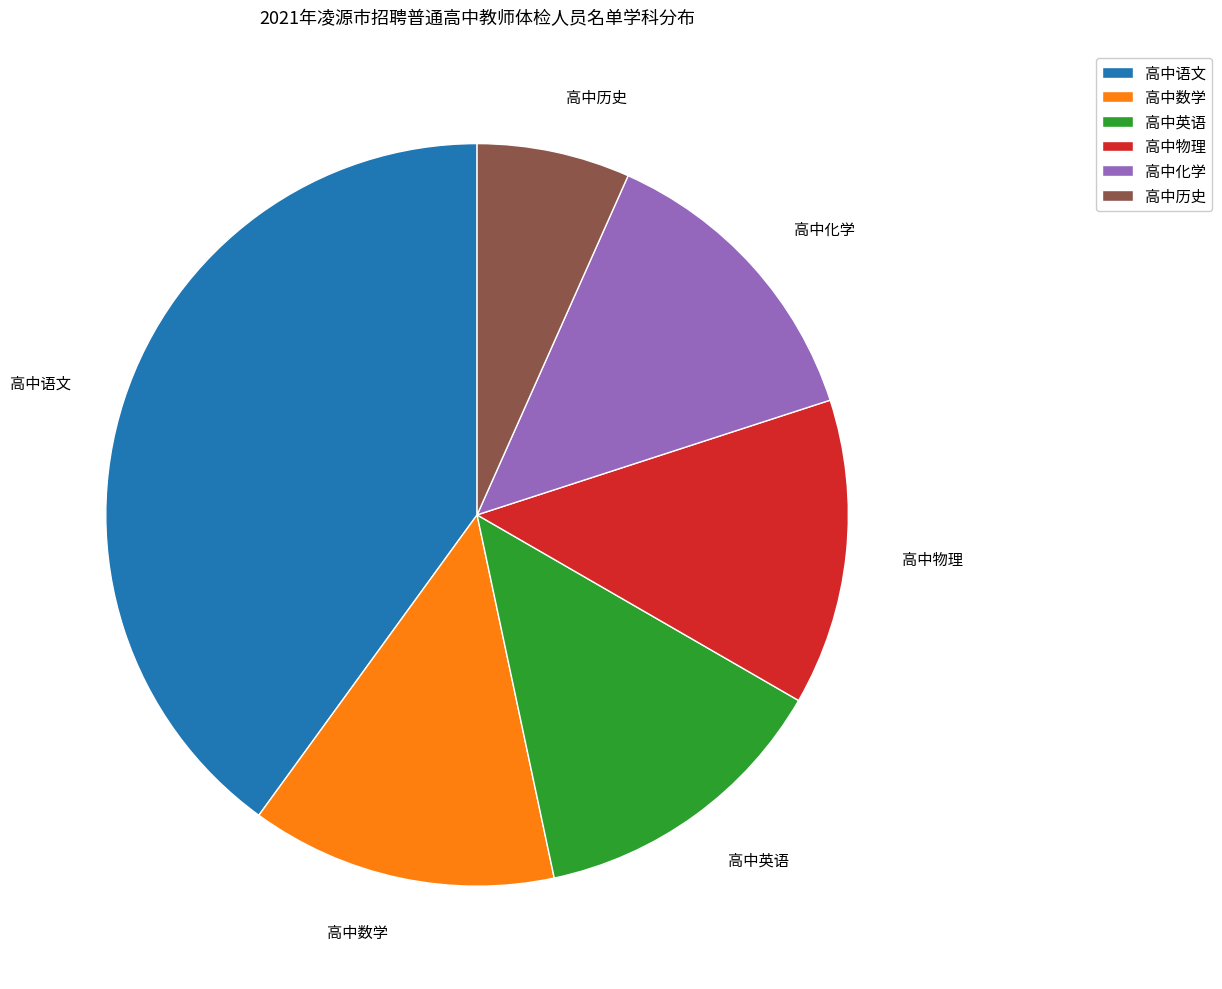

Which category has the smallest portion of the pie?

高中历史